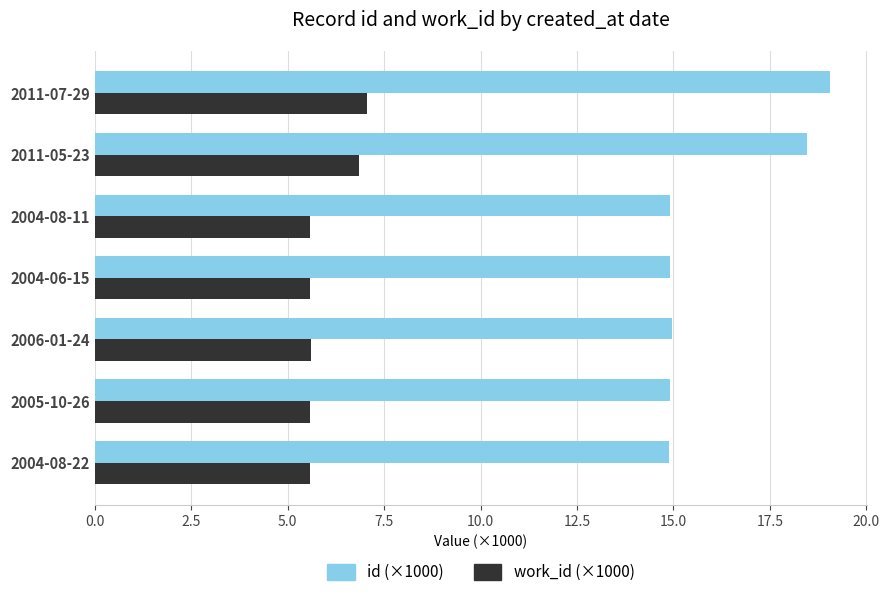

How many data points does each series have?

7